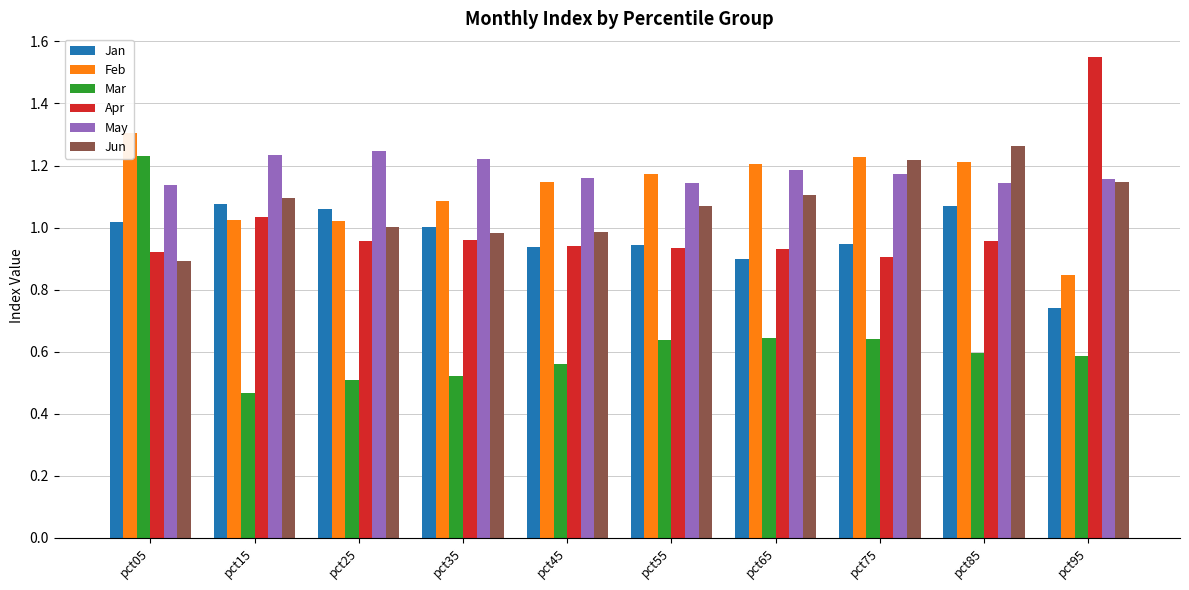

What is the sum of all Jan values?

9.7